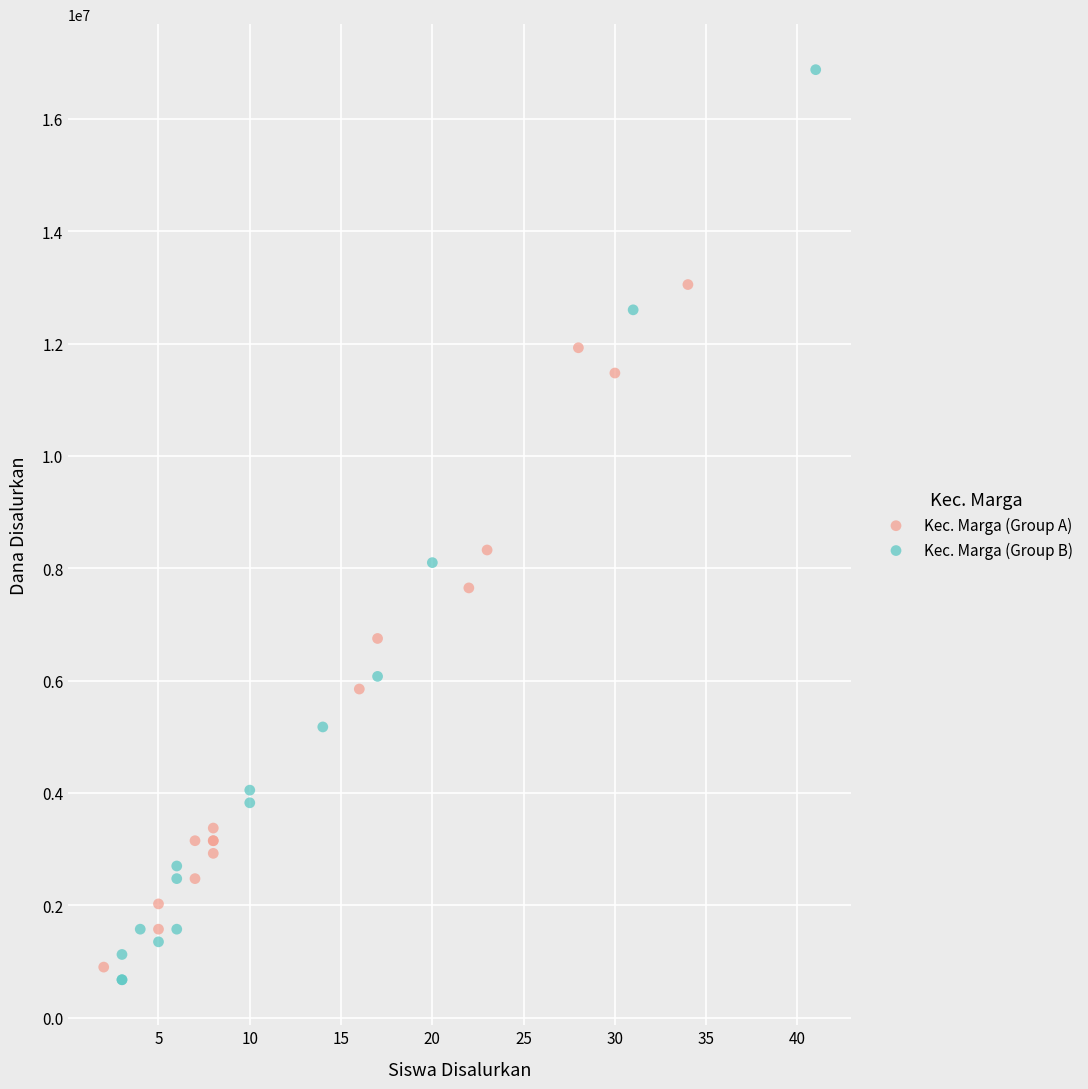

Which series contains the highest Y value?

Kec. Marga (Group B)